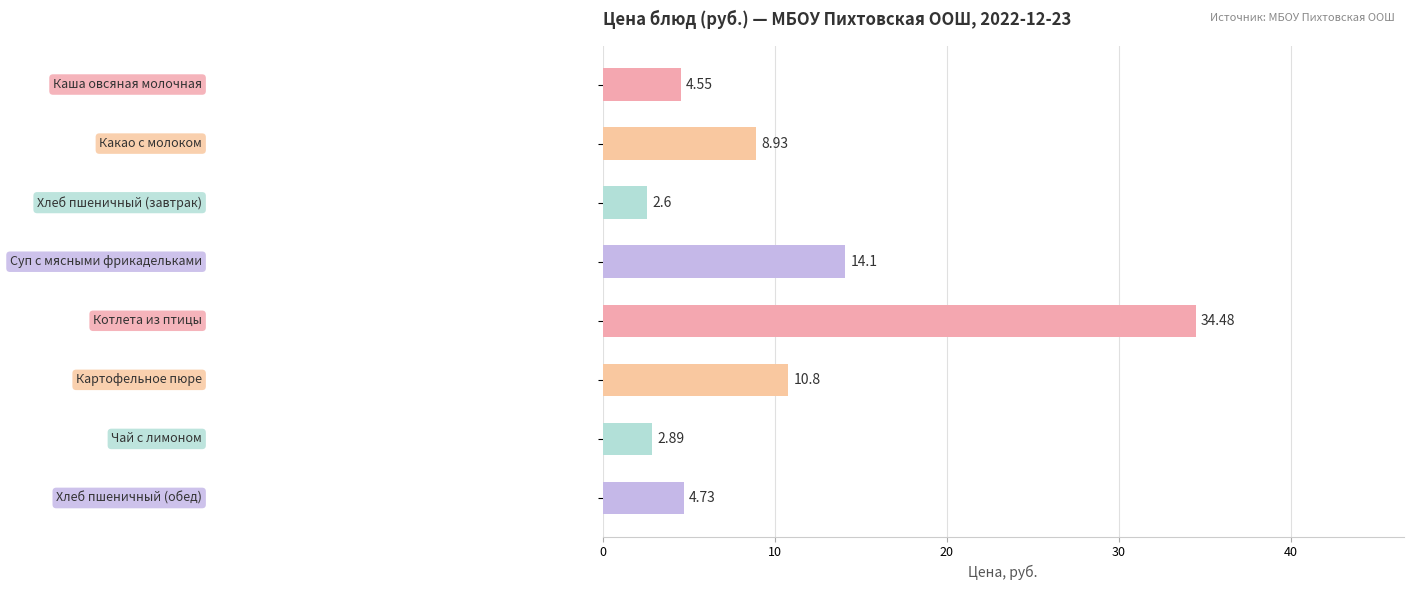

What is the sum of all values?

83.1